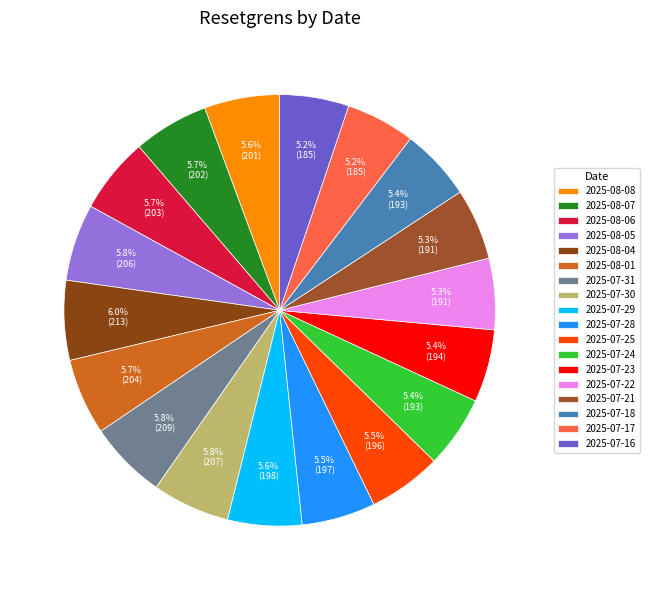

Count the number of slices in the pie.

18